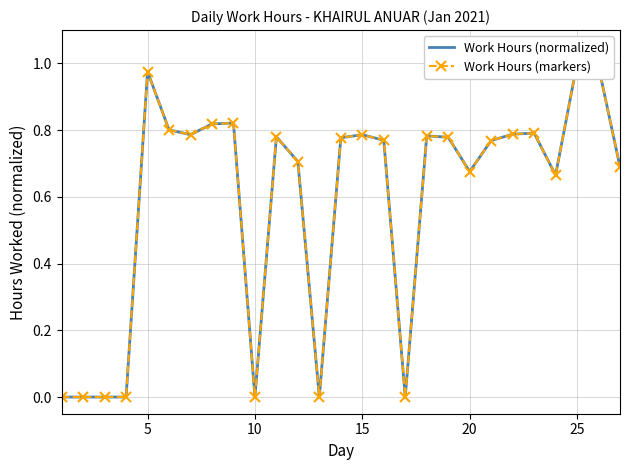

What is the greatest value displayed?

1.0